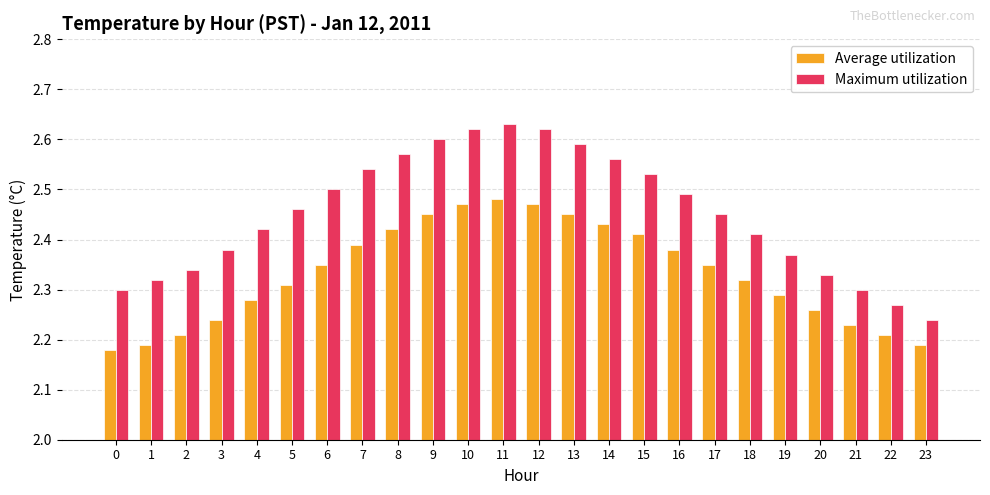

At 13, list the series in order from smallest to largest.

Average utilization, Maximum utilization